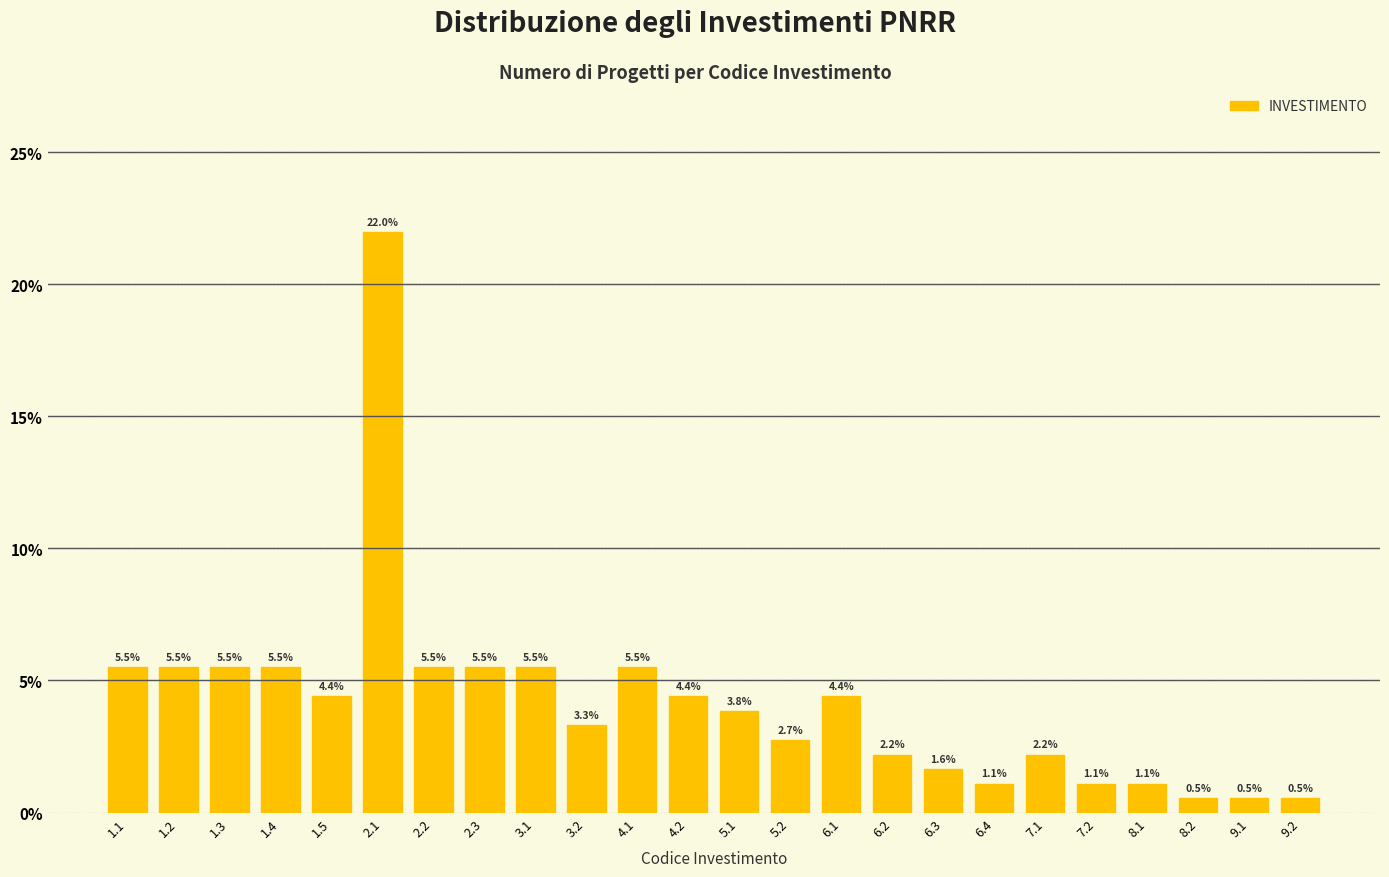

Reading right to left, transcribe all the data shown in this chart.

9.2=0.5	9.1=0.5	8.2=0.5	8.1=1.1	7.2=1.1	7.1=2.2	6.4=1.1	6.3=1.6	6.2=2.2	6.1=4.4	5.2=2.7	5.1=3.8	4.2=4.4	4.1=5.5	3.2=3.3	3.1=5.5	2.3=5.5	2.2=5.5	2.1=22.0	1.5=4.4	1.4=5.5	1.3=5.5	1.2=5.5	1.1=5.5